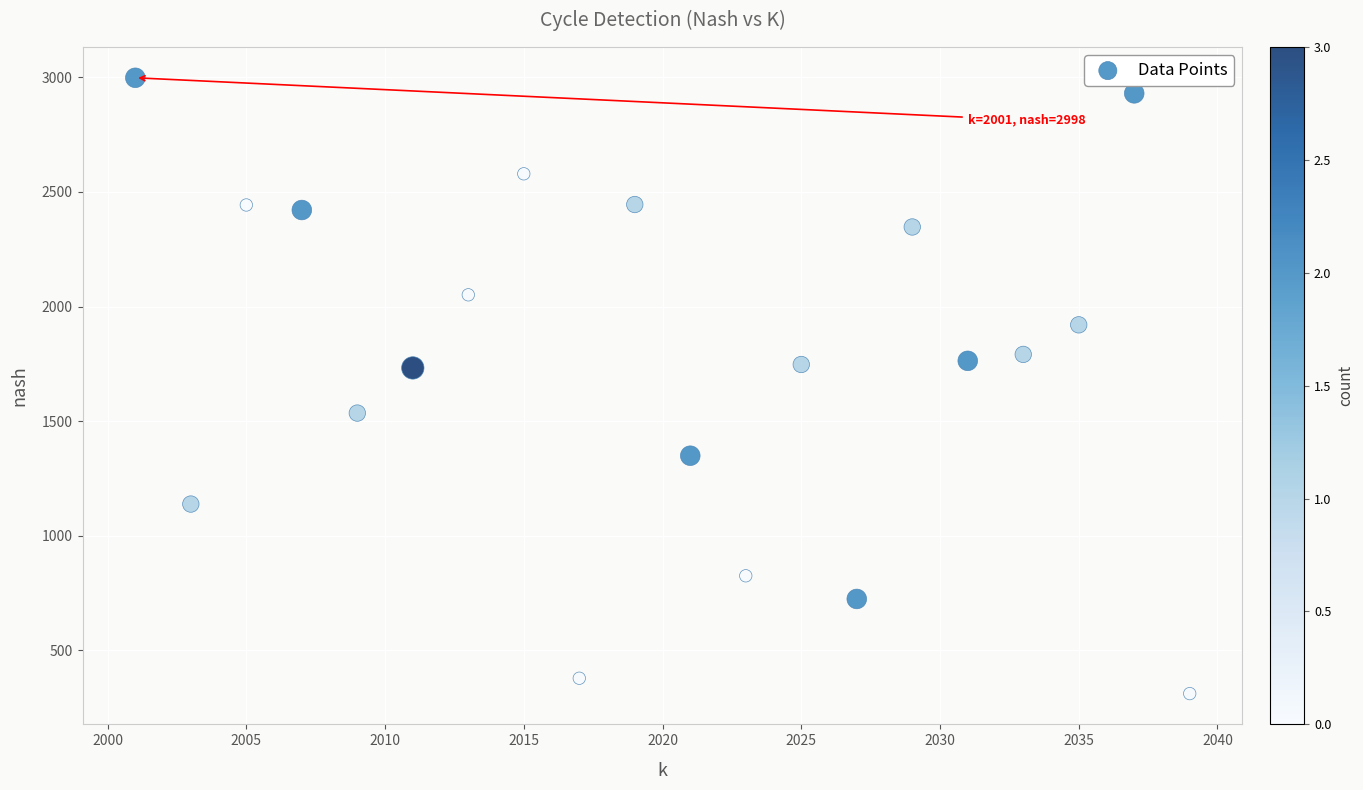

What is the range of X values (max minus min)?

38